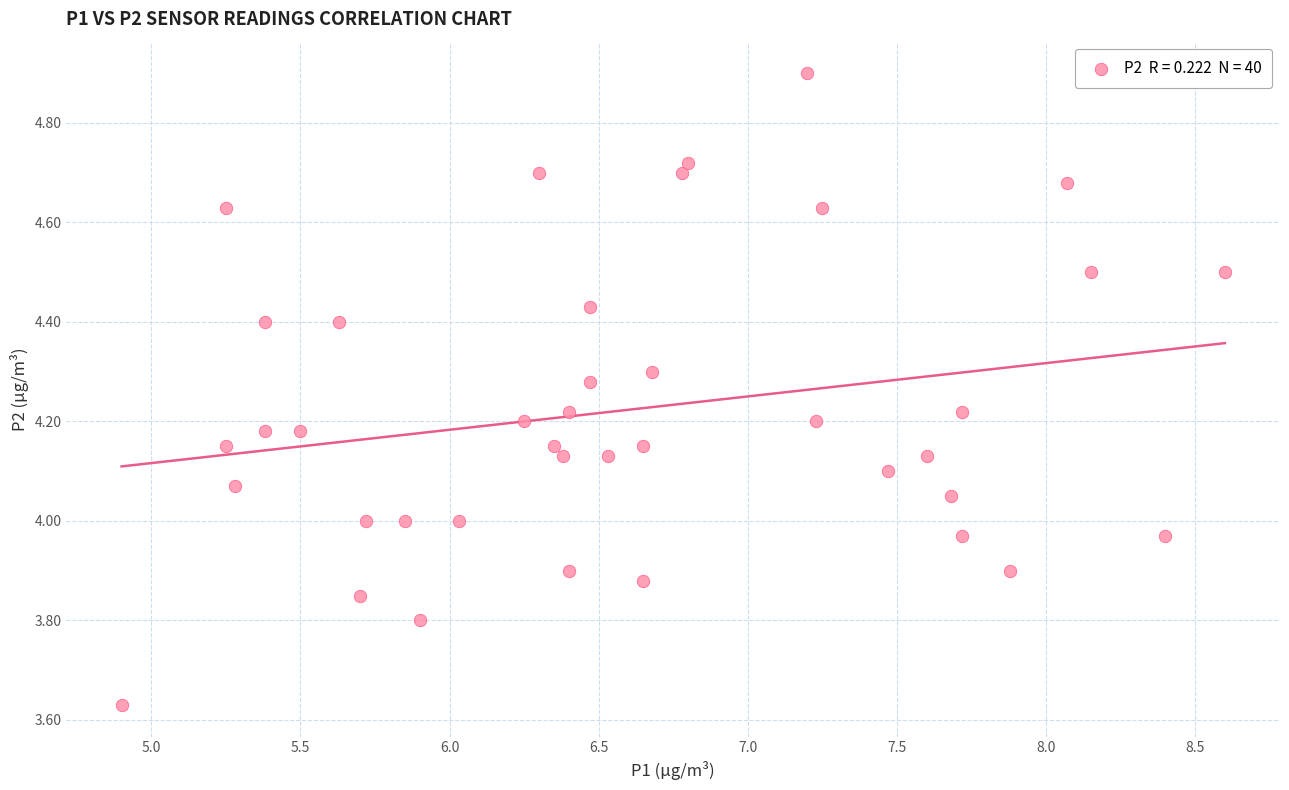

What is the range of Y values (max minus min)?

1.3